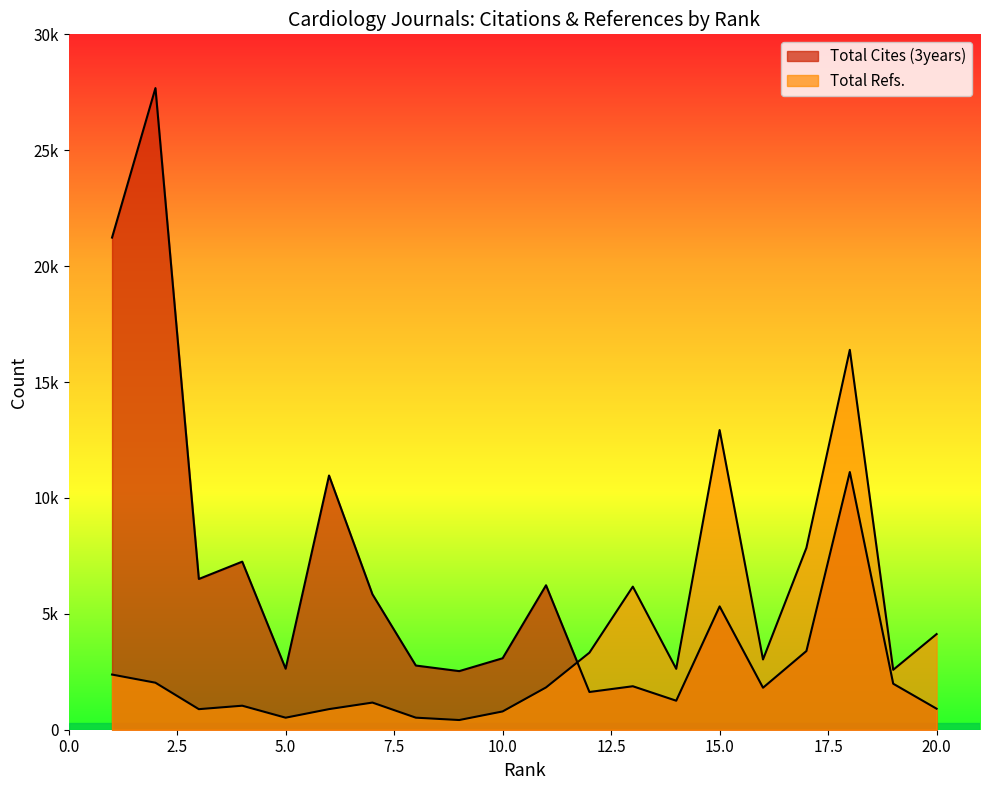

What is the total value across all series at 3?

7390